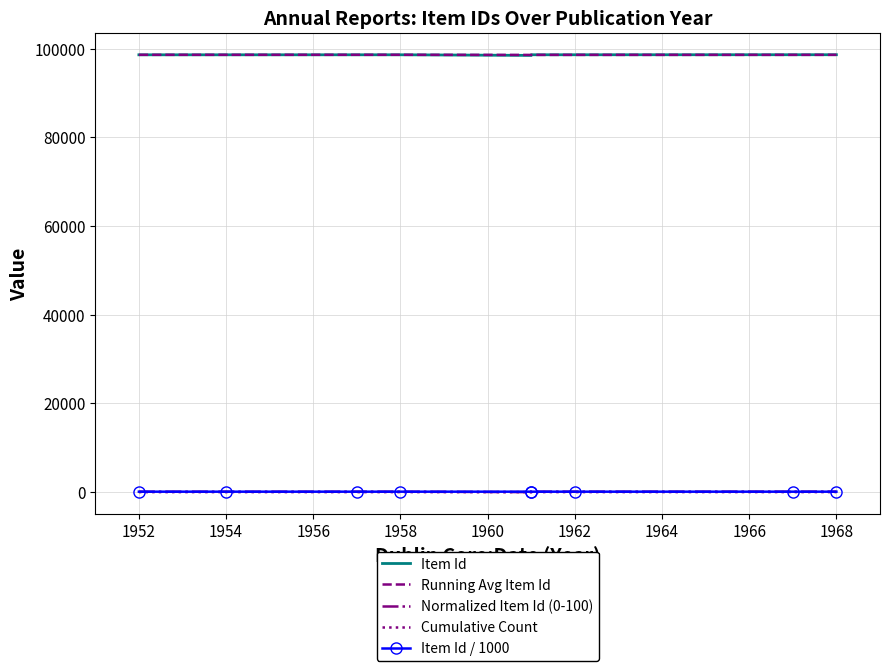

Reading right to left, transcribe all the data shown in this chart.

Item Id: 98637.0	98636.0	98629.0	98627.0	98485.0	98624.0	98623.0	98619.0	98617.0
Running Avg Item Id: 98610.8	98607.5	98603.4	98599.2	98593.6	98620.8	98619.7	98618.0	98617.0
Normalized Item Id (0-100): 100.0	99.3	94.7	93.4	0.0	91.4	90.8	88.2	86.8
Cumulative Count: 9.0	8.0	7.0	6.0	5.0	4.0	3.0	2.0	1.0
Item Id / 1000: 98.6	98.6	98.6	98.6	98.5	98.6	98.6	98.6	98.6